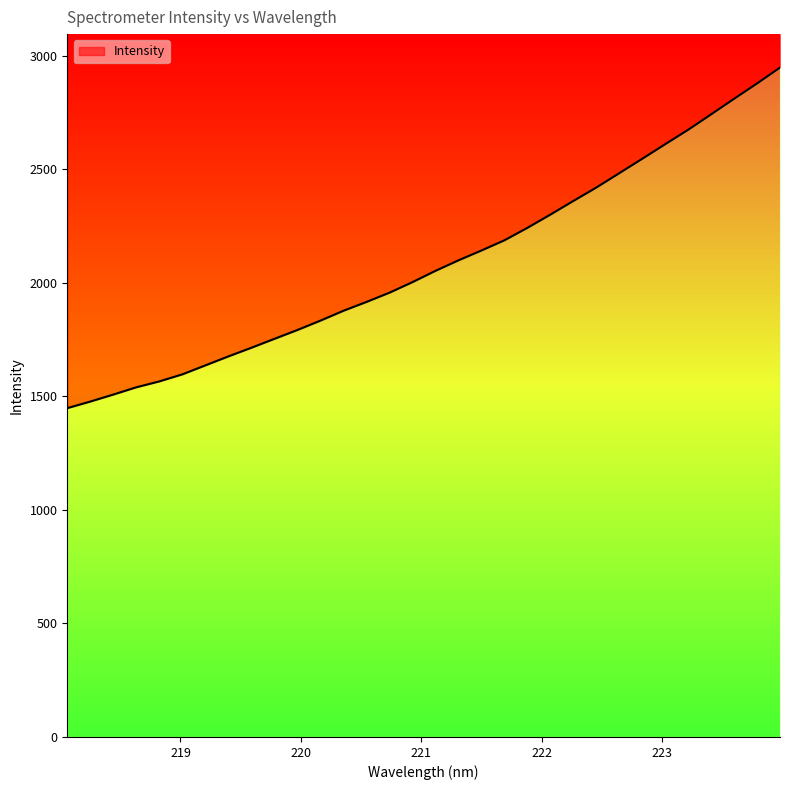

What is the sum of all values?

66787.2